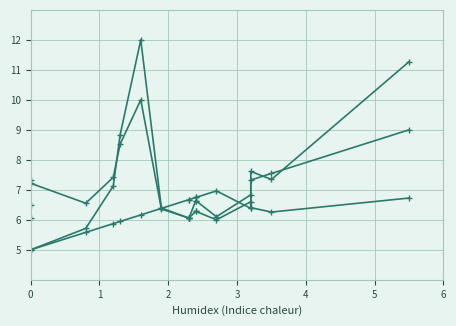

How many data points does each series have?

16